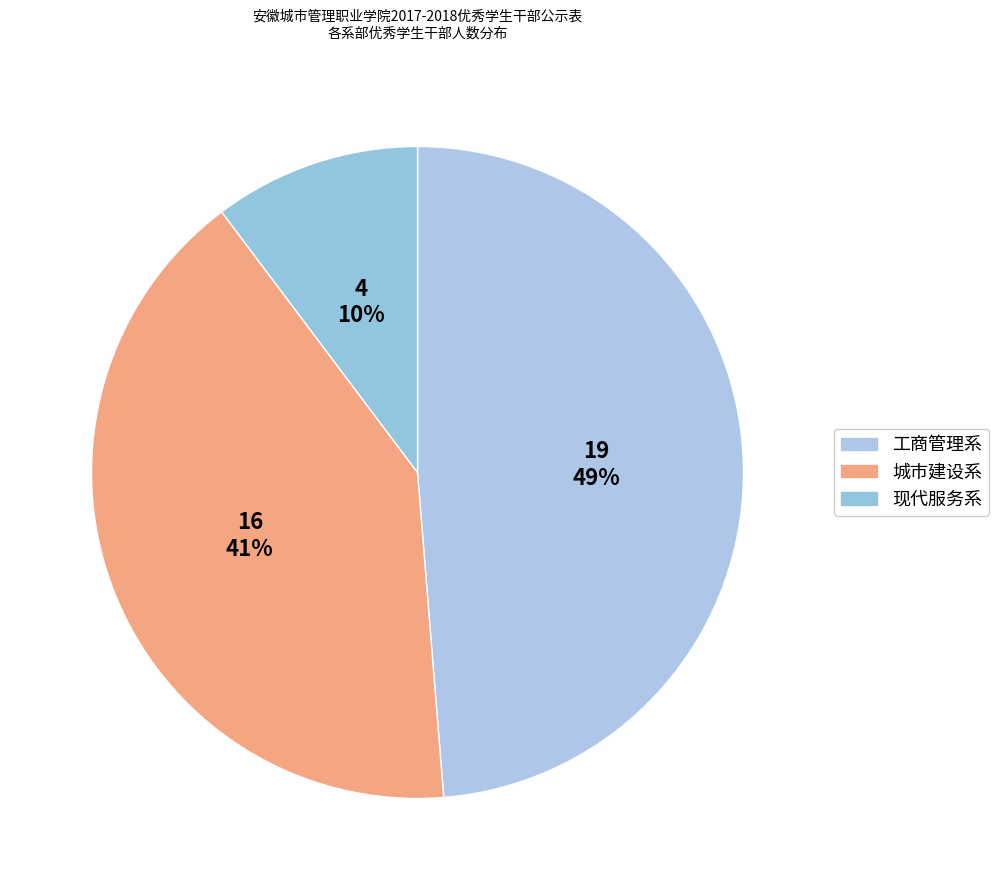

Is there a majority slice in this chart?

No